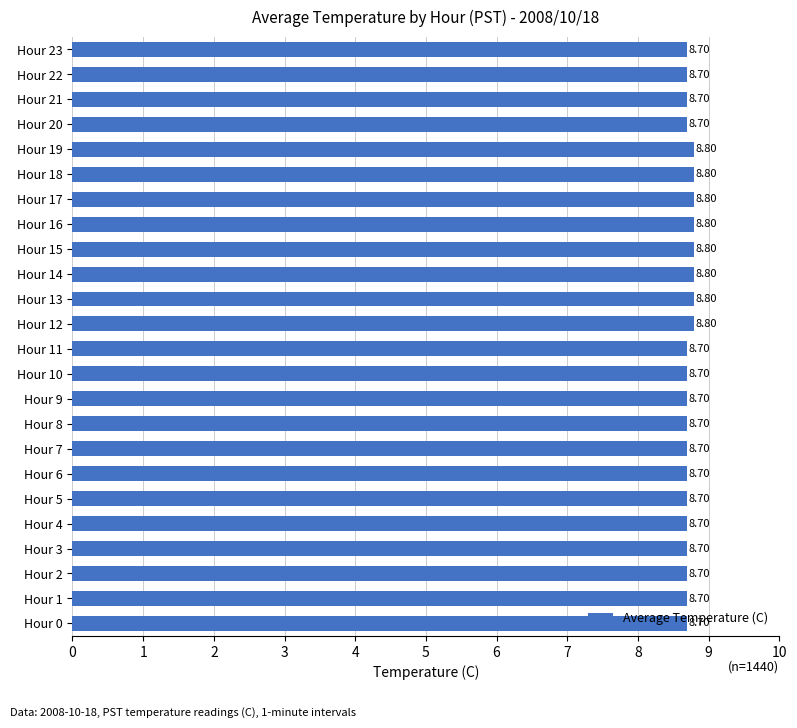

What is the average value?

8.7